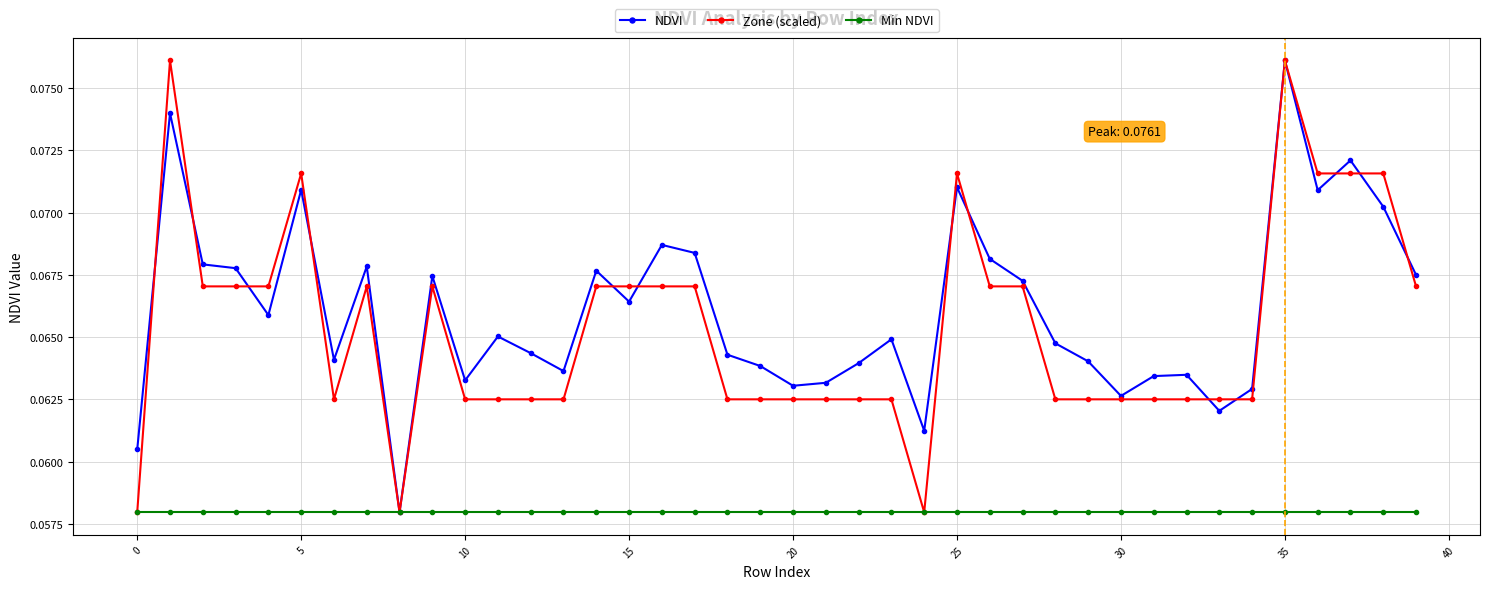

At how many categories does at least one series exceed 0?

40